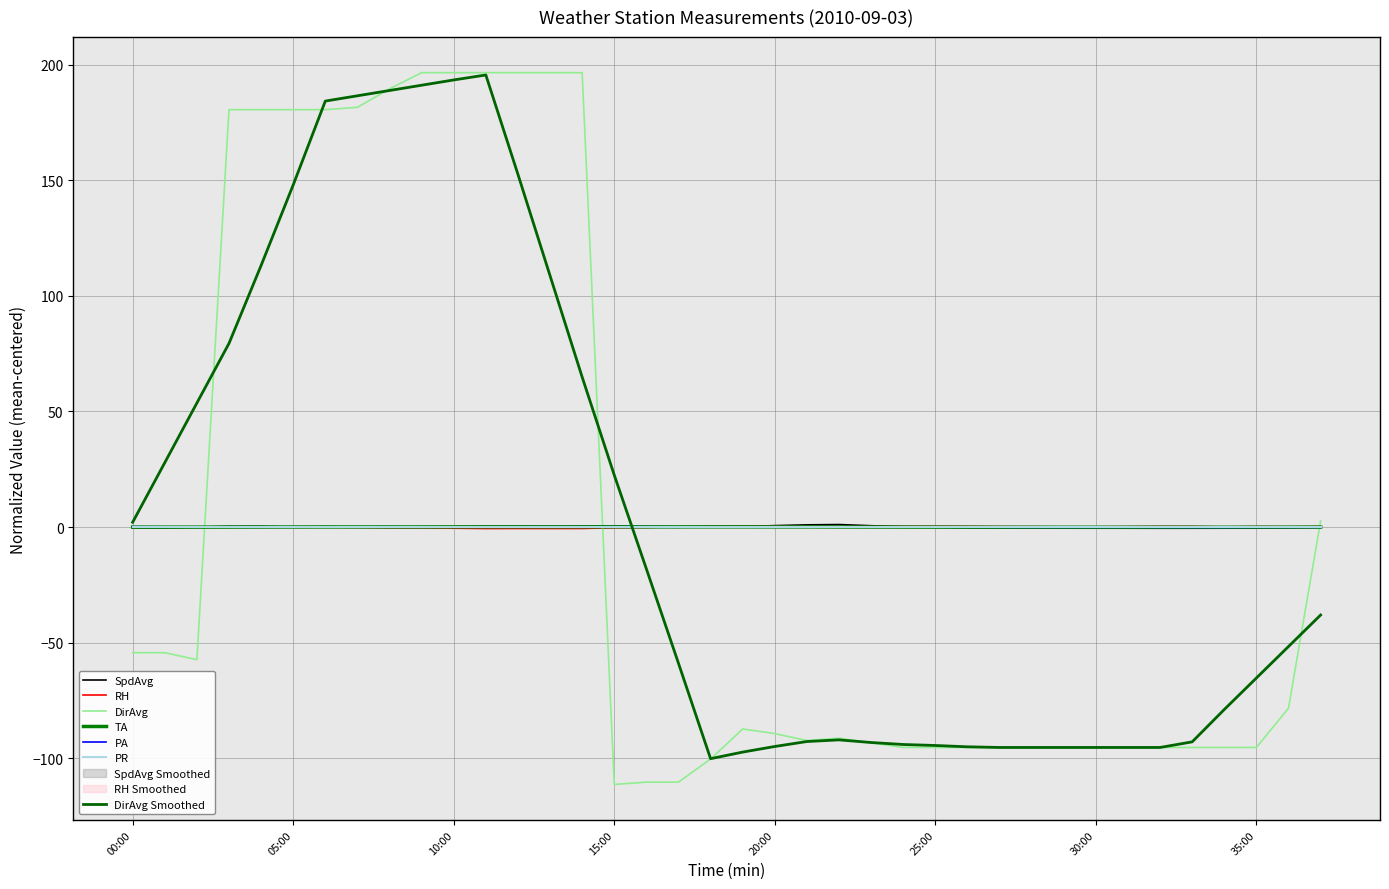

What is the sum of the RH values at 19:00 and 14:00?

-0.2